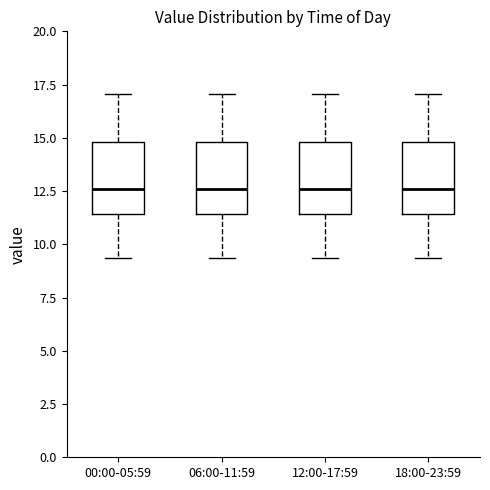

Reading left to right, read every box against the y-axis: the position of its median line, the range the box covers, and the ends of its whiskers. The values are not printed on the chart, so give them approximately, as read against the axis.

00:00-05:59: median 12.5, box 11.5 to 15.0, whiskers 9.5 to 17.0
06:00-11:59: median 12.5, box 11.5 to 15.0, whiskers 9.5 to 17.0
12:00-17:59: median 12.5, box 11.5 to 15.0, whiskers 9.5 to 17.0
18:00-23:59: median 12.5, box 11.5 to 15.0, whiskers 9.5 to 17.0